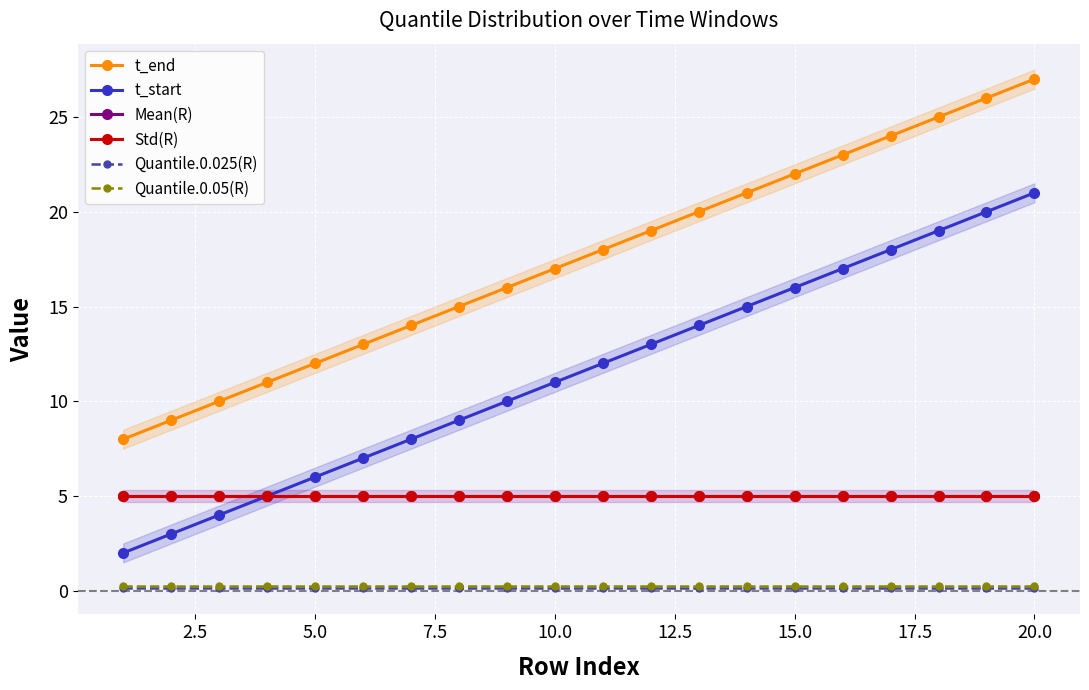

What is the average value of the t_start series?

11.5